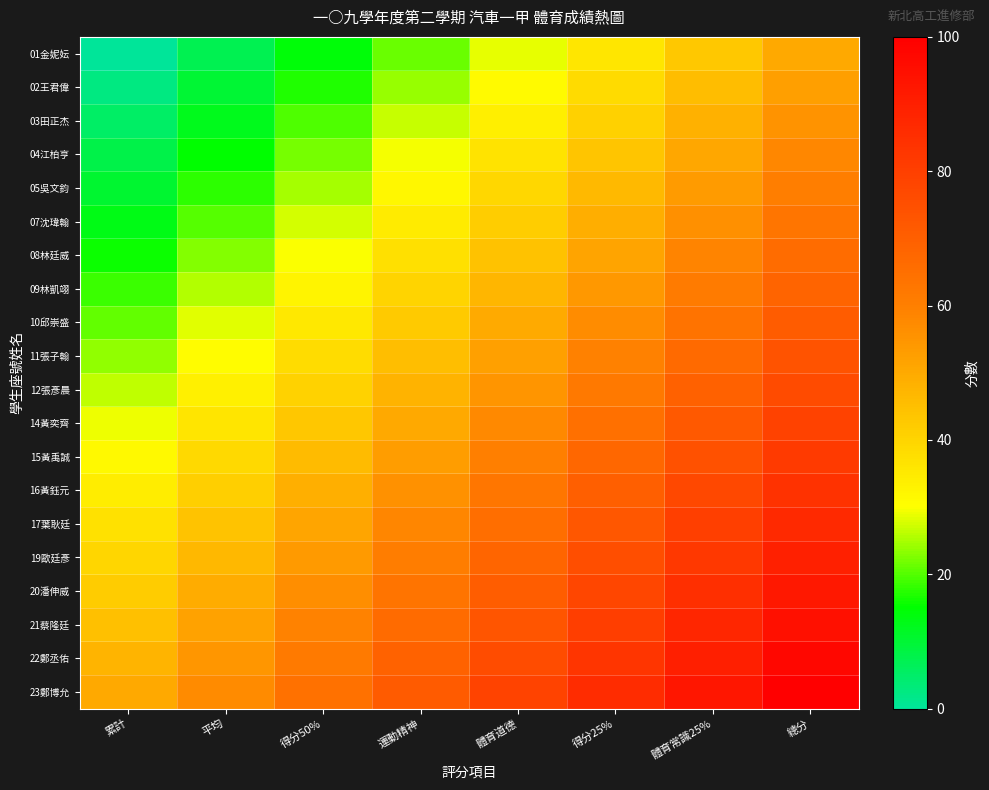

How many data points does each series have?

8